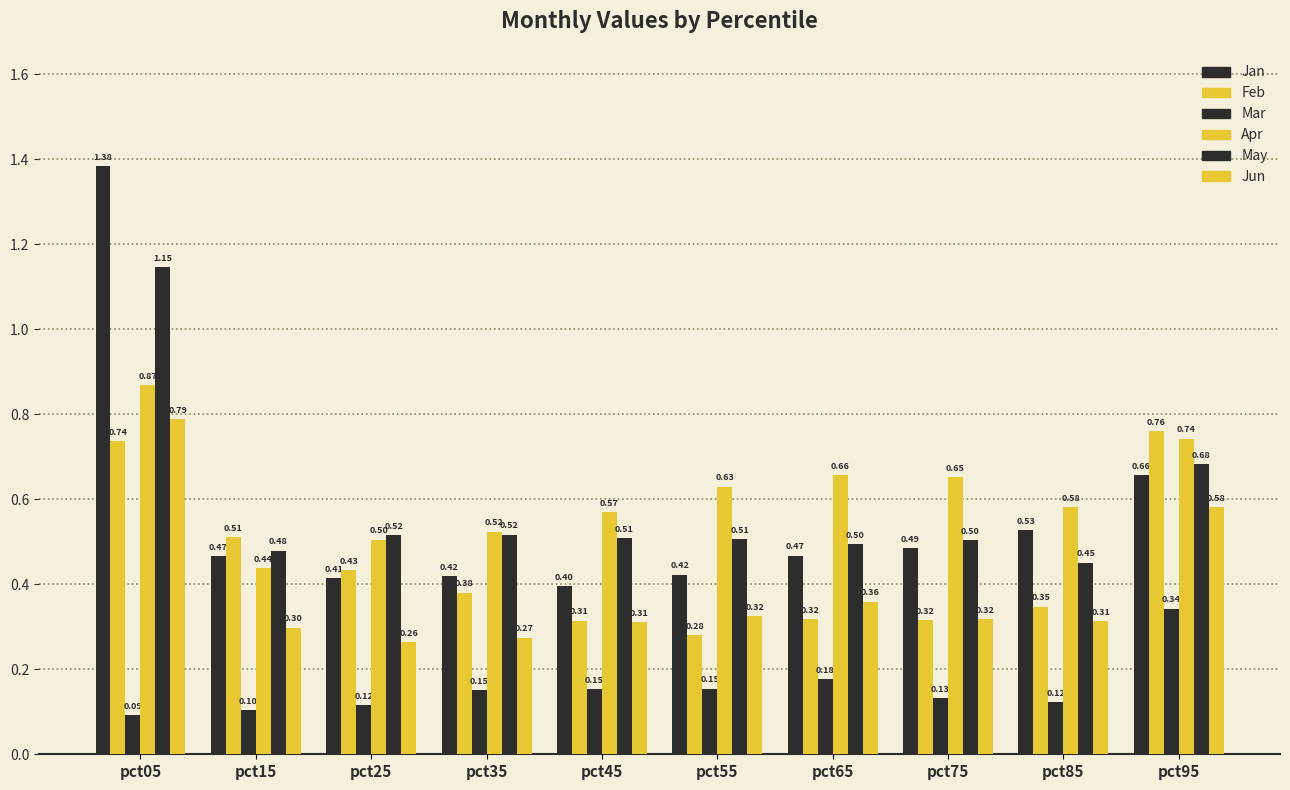

Rank the categories by Jun value from highest to lowest.

pct05, pct95, pct65, pct55, pct75, pct85, pct45, pct15, pct35, pct25